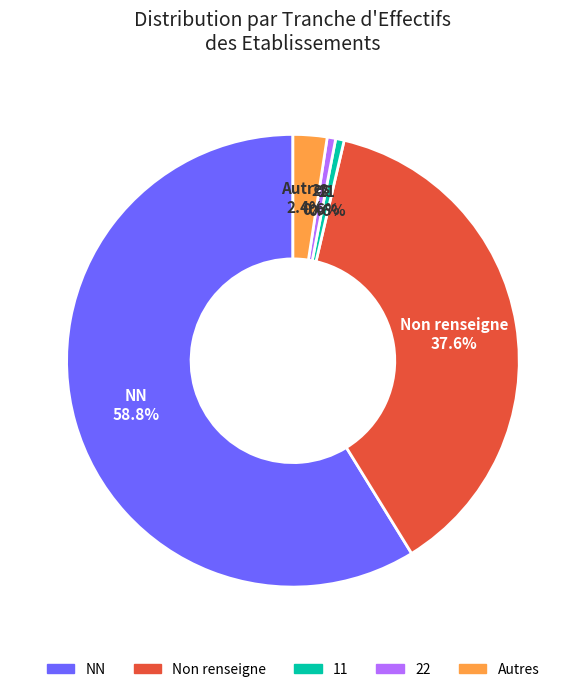

To the nearest percent, what is the difference between the largest and smallest slice percentages?

58%